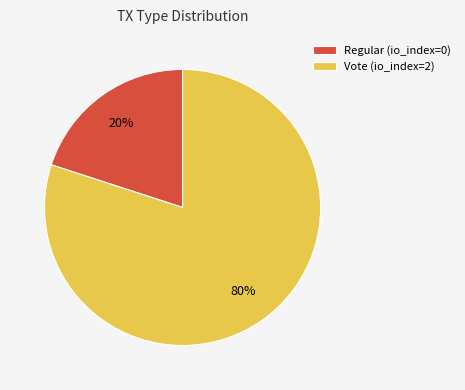

Which has a higher value, Vote (io_index=2) or Regular (io_index=0)?

Vote (io_index=2)